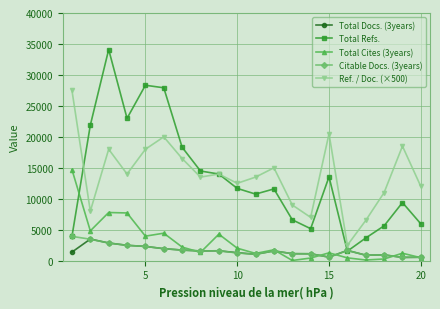

True or false: Total Refs. has more than 0 points higher than both neighbors.

True